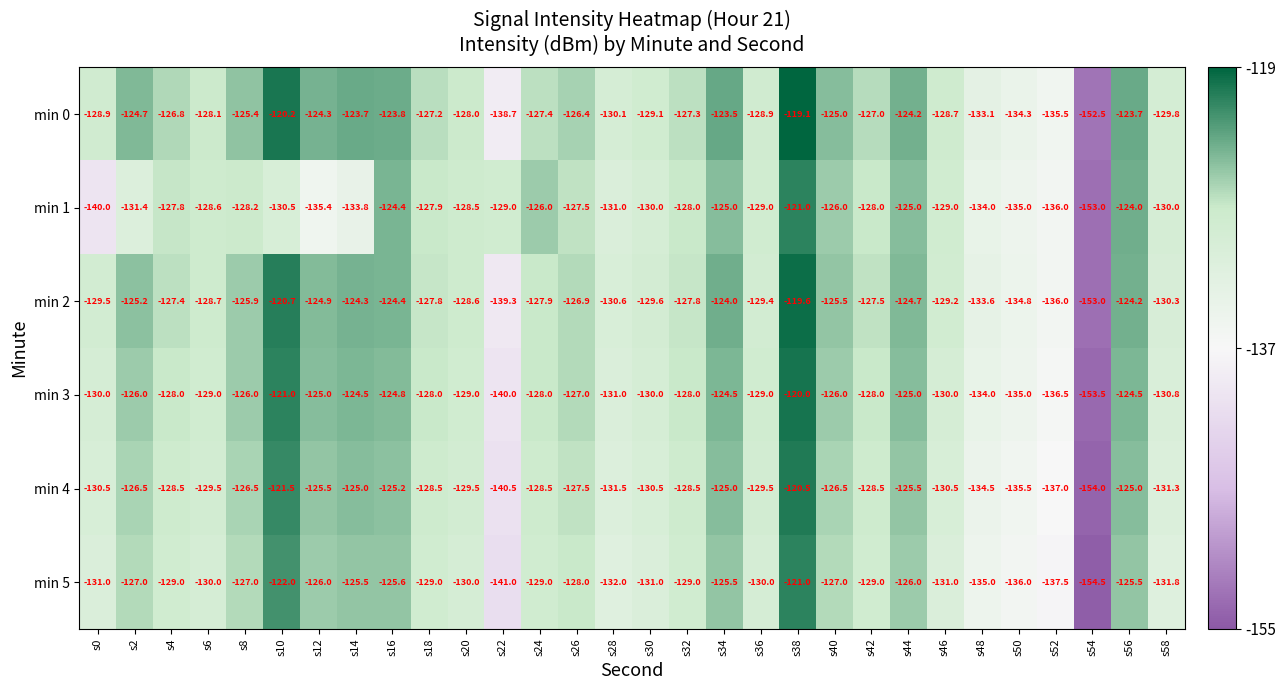

Count the number of data series in this chart.

6